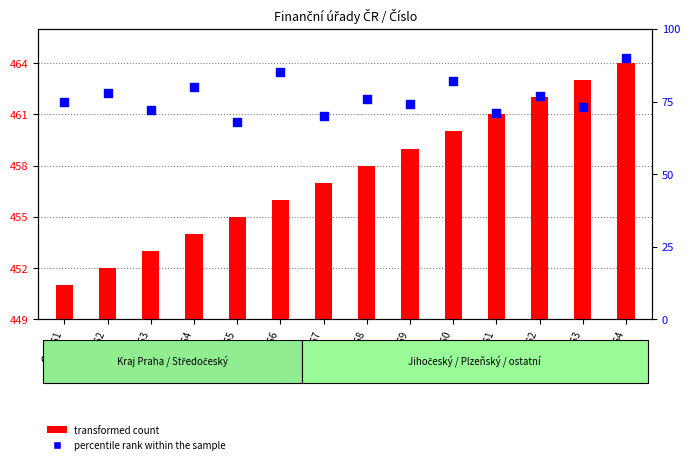

At how many categories does at least one series exceed 134?

14